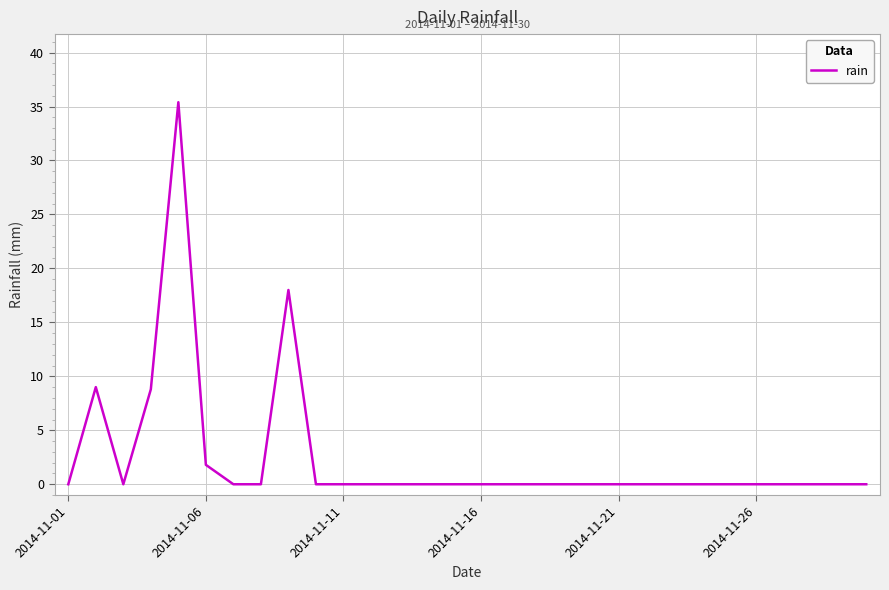

What is the greatest value displayed?

35.4